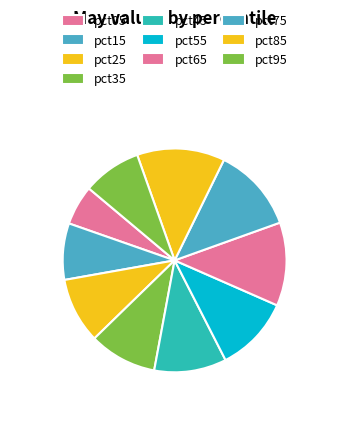

The pct25 slice represents 9% of the pie. True or false?

True